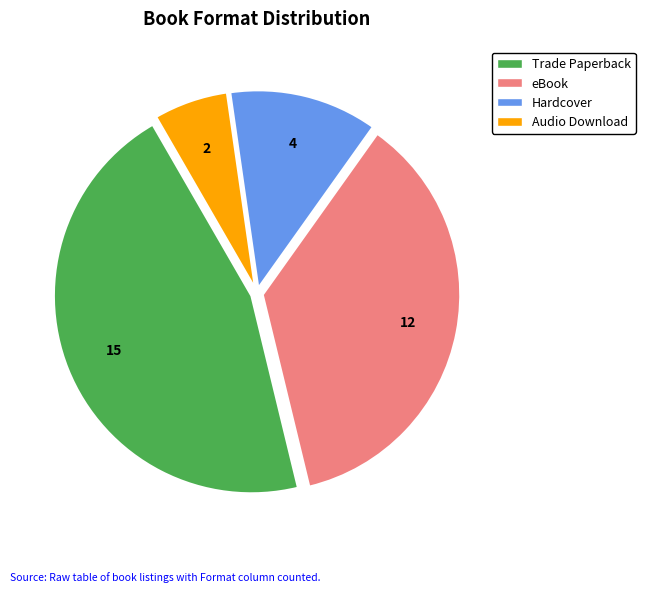

The eBook slice represents 48% of the pie. True or false?

False